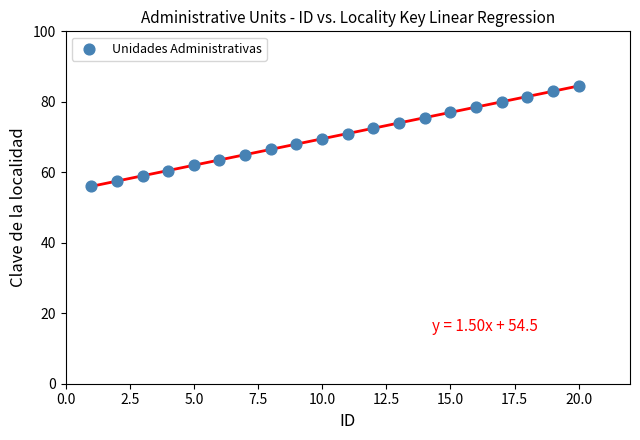

What is the range of Y values (max minus min)?

28.5